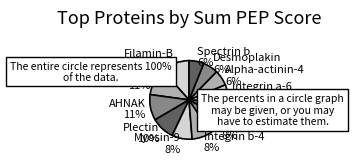

What percentage is the Spectrin a slice, to the nearest percent?

8%